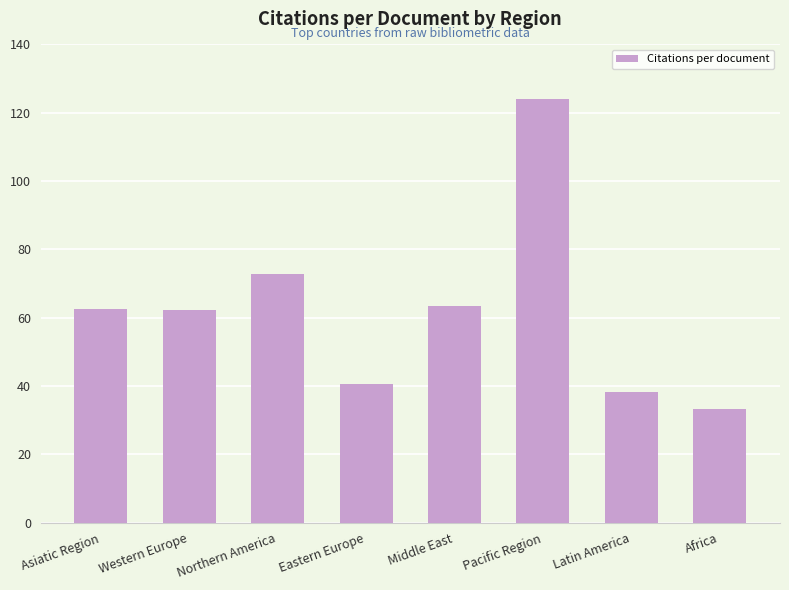

What is the value of the 6th bar from the left?

124.1